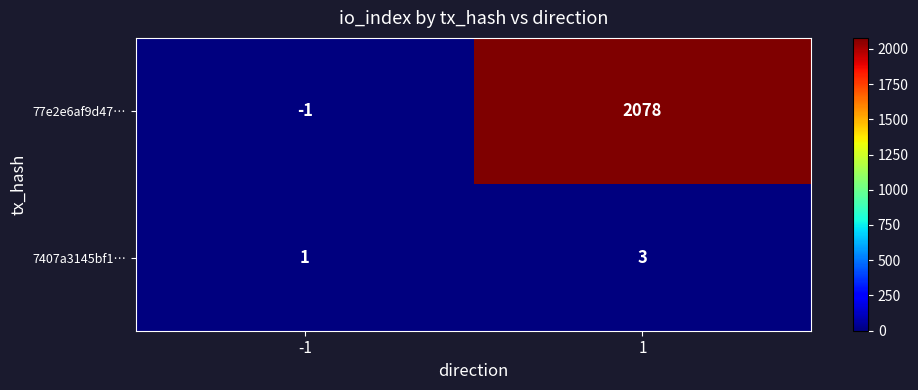

What is the approximate value of 7407a3145bf1… at 1?

3